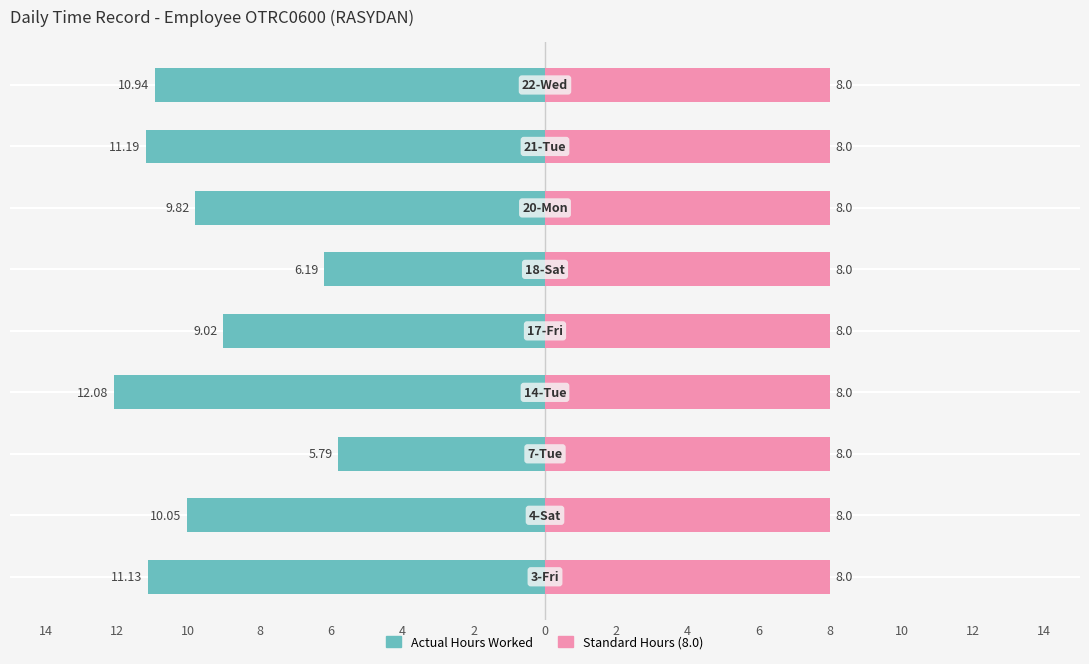

Are the bars horizontal?

Yes